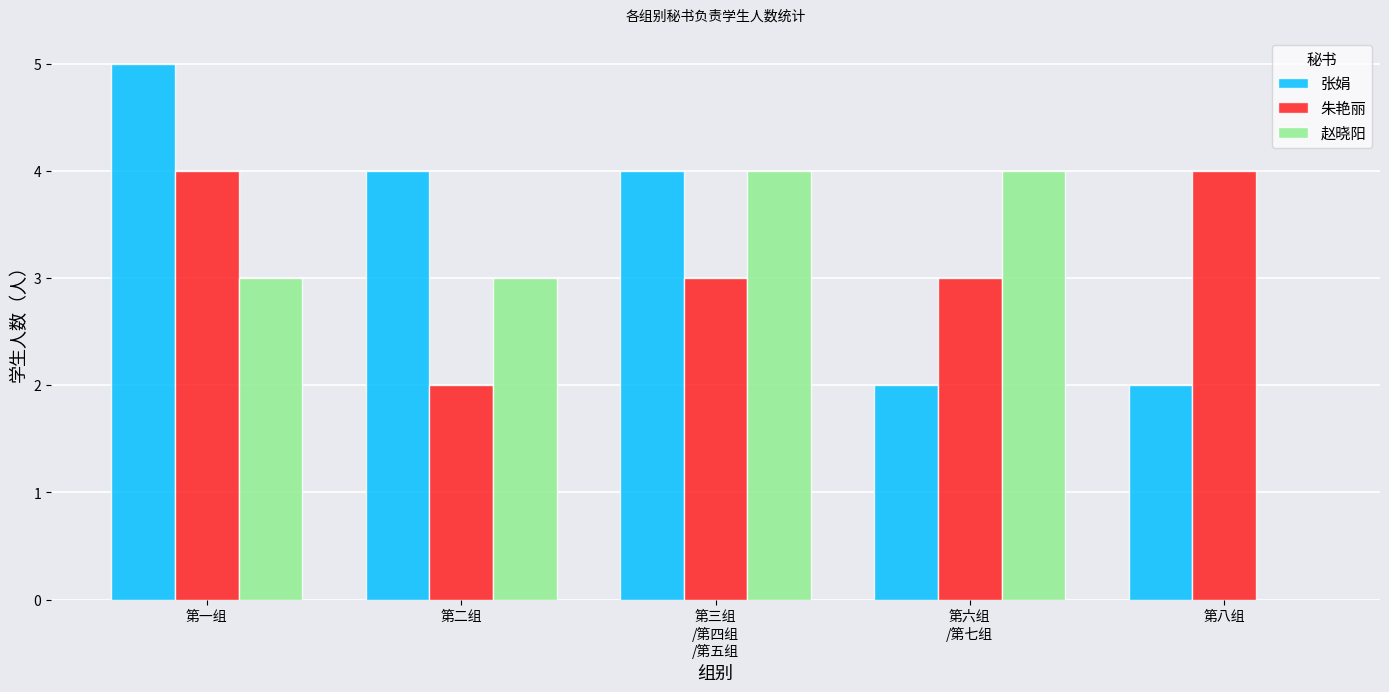

What is the highest value of the 赵晓阳 series?

4